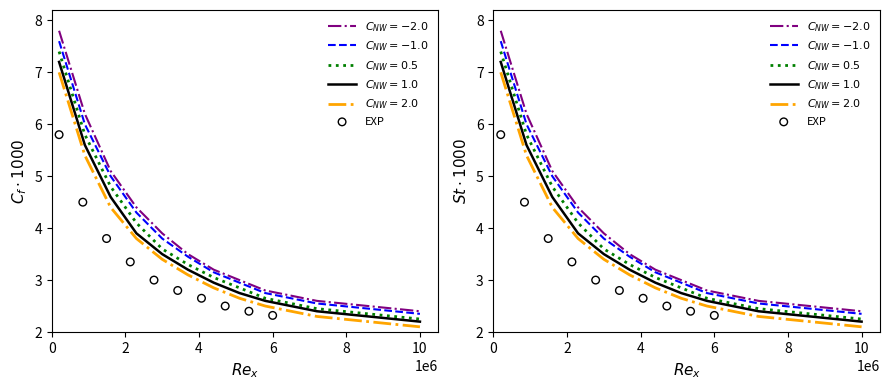

Which series has the largest Y range (max minus min)?

C_NW=-2.0